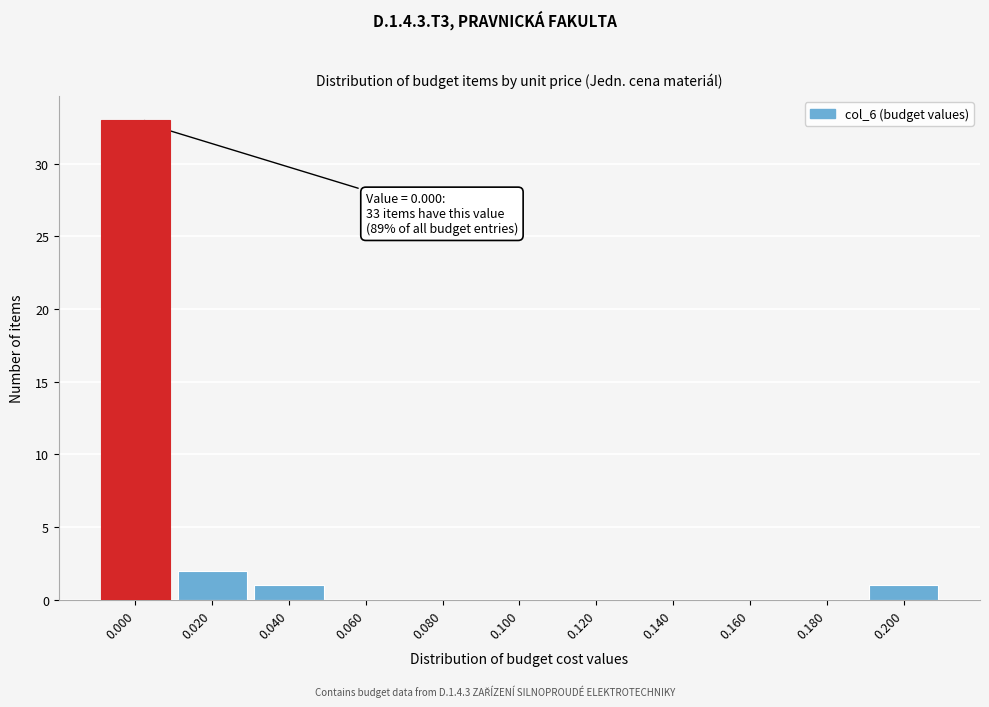

Reading right to left, what are all the values shown in this chart?

0.200=1	0.180=0	0.160=0	0.140=0	0.120=0	0.100=0	0.080=0	0.060=0	0.040=1	0.020=2	0.000=33